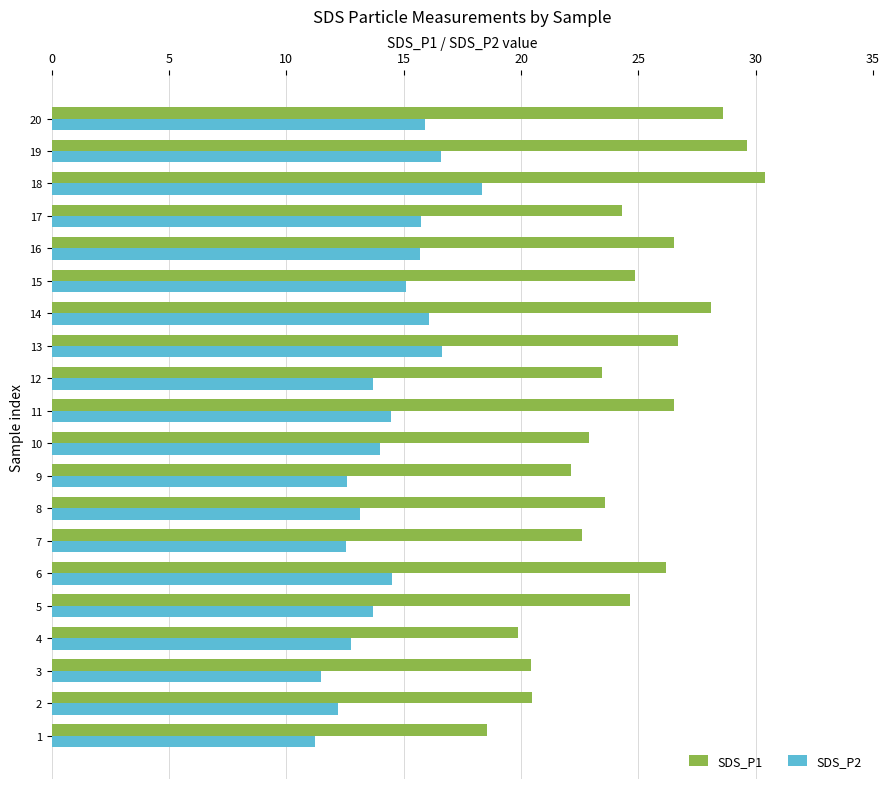

At which label is SDS_P2 closest to 14?

10